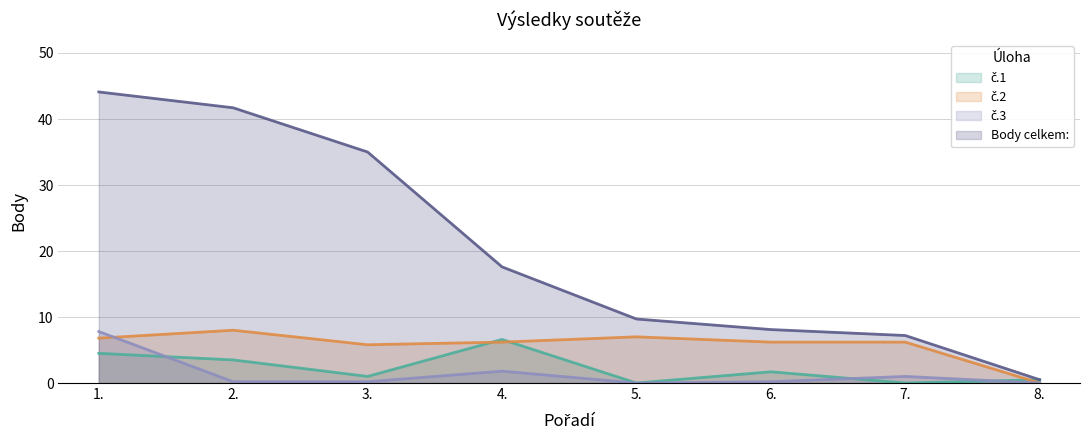

What is the sum of the Body celkem: values at 1. and 5.?

53.8